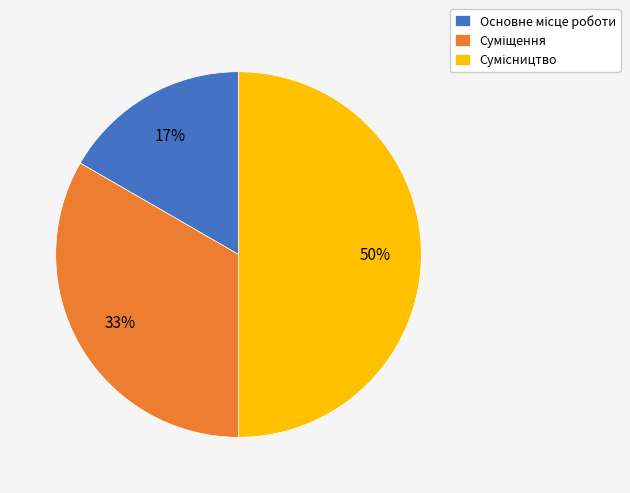

To the nearest percent, what is the average slice percentage?

33%